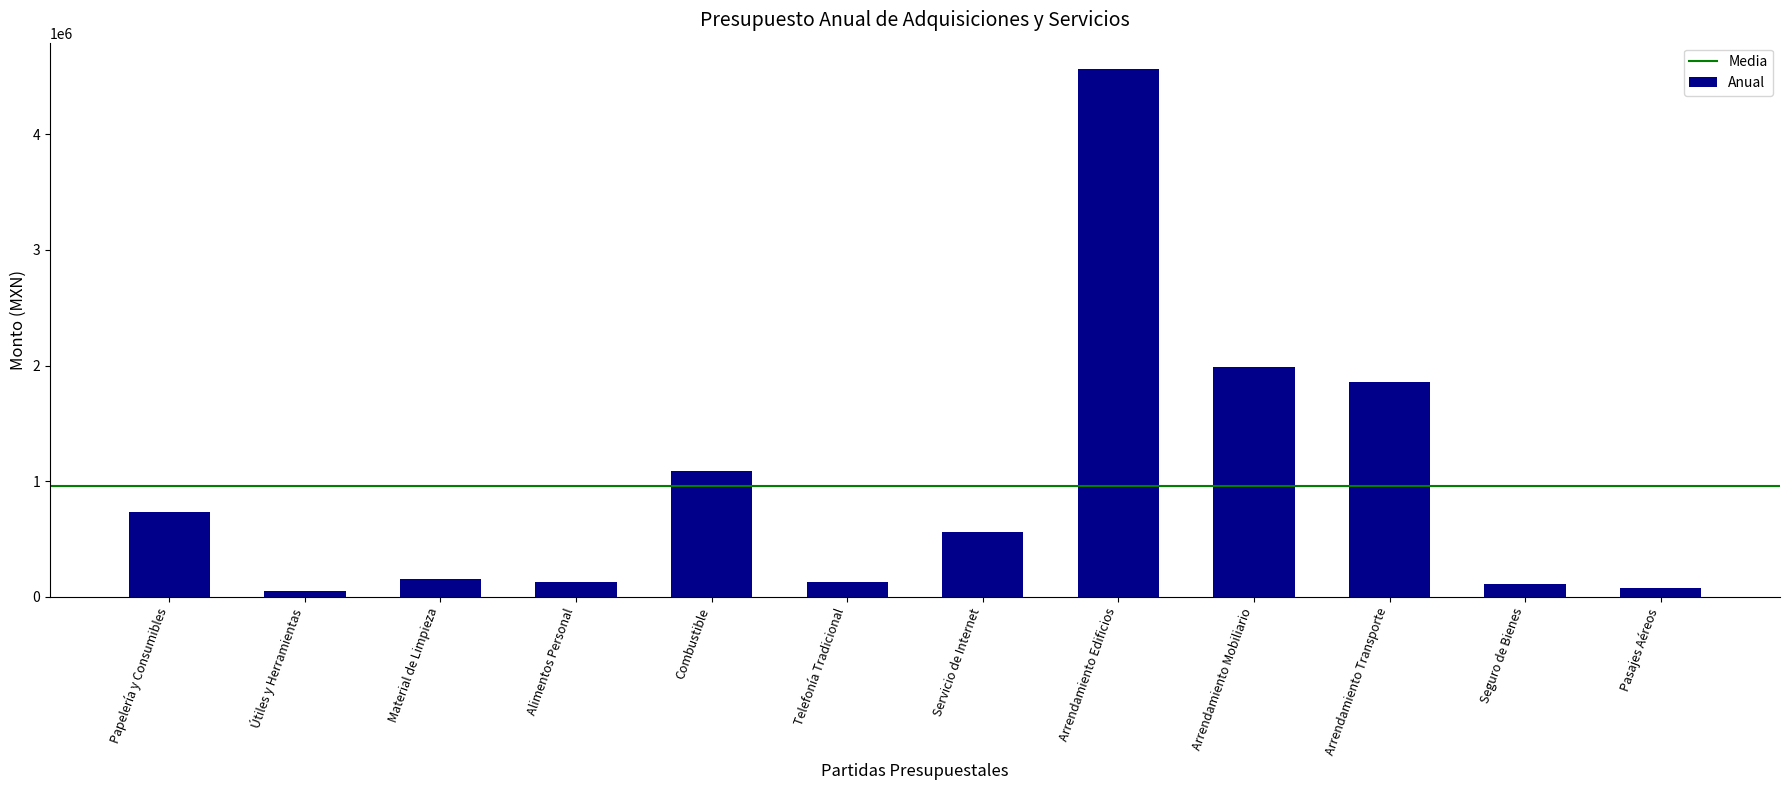

How many data points are less than 561142?

6